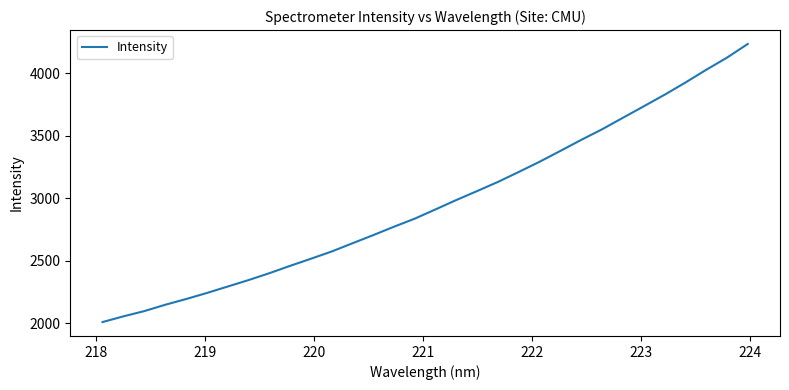

What is the smallest value displayed?

2009.7